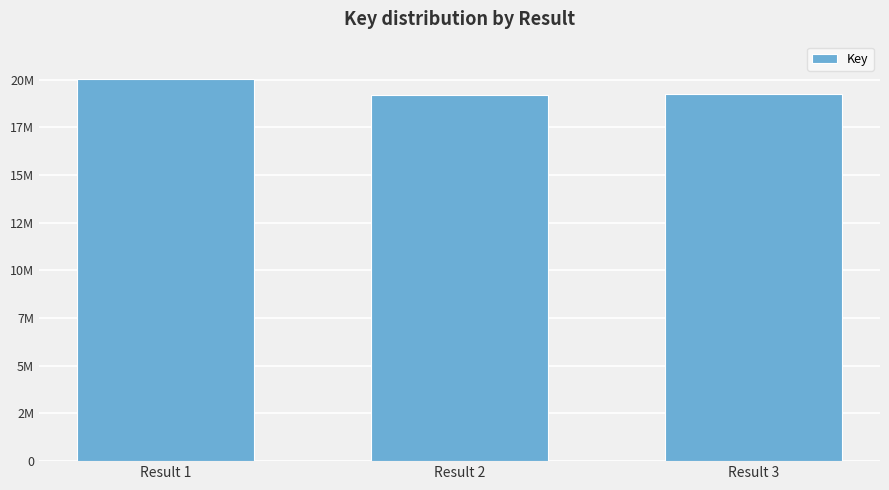

List the labels in order of value, smallest first.

Result 2, Result 3, Result 1